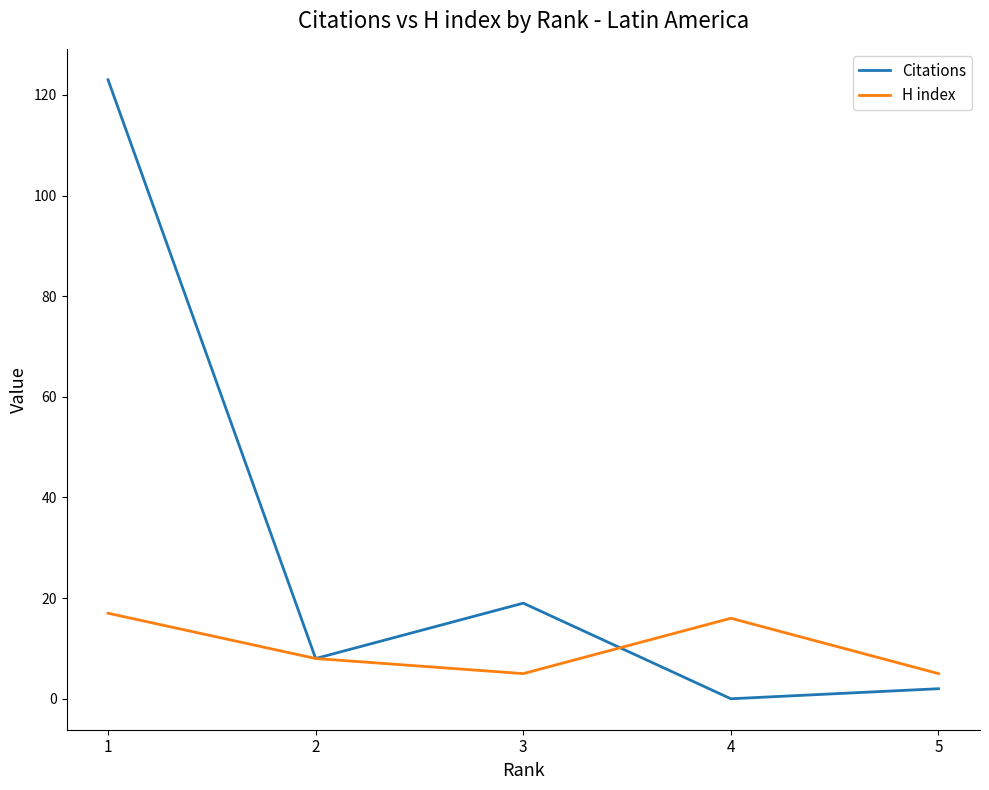

Reading left to right, list all the values displayed in this chart.

Citations: 1=123	2=8	3=19	4=0	5=2
H index: 1=17	2=8	3=5	4=16	5=5